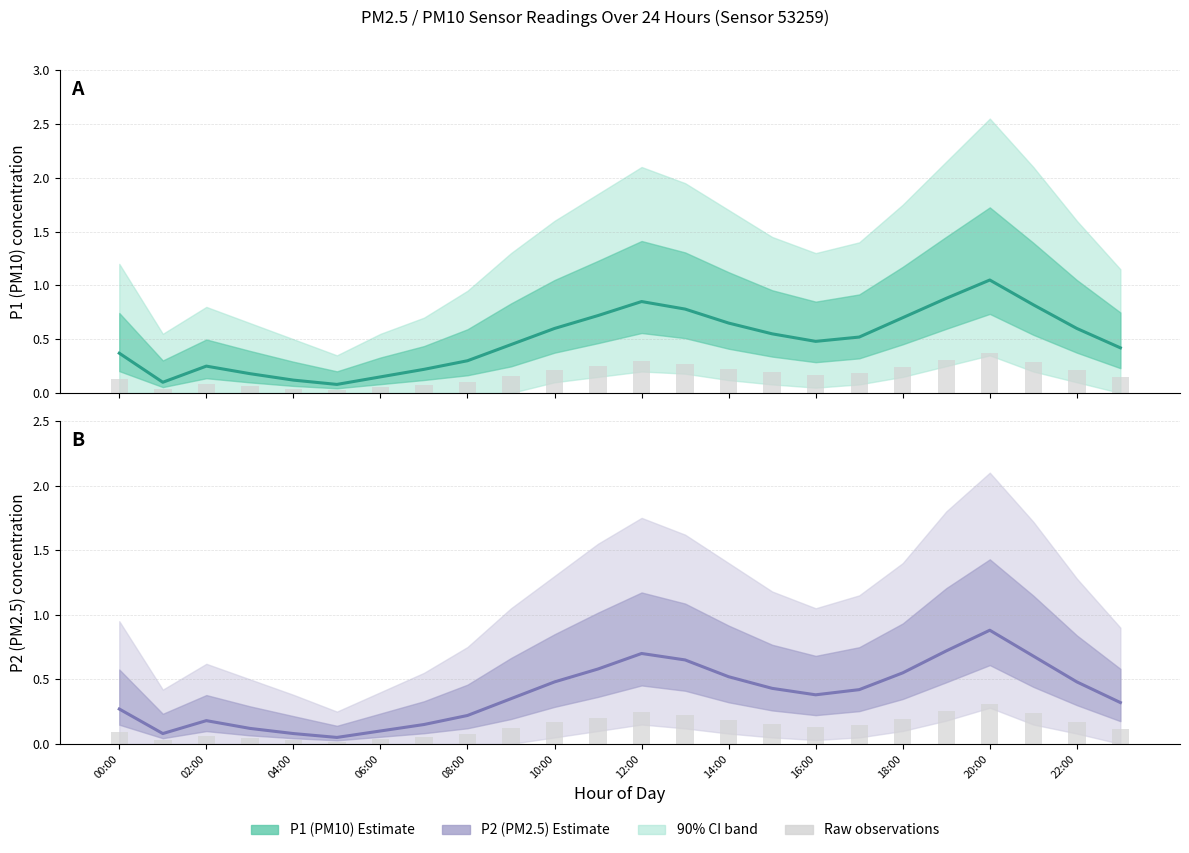

How many groups of bars are there?

24